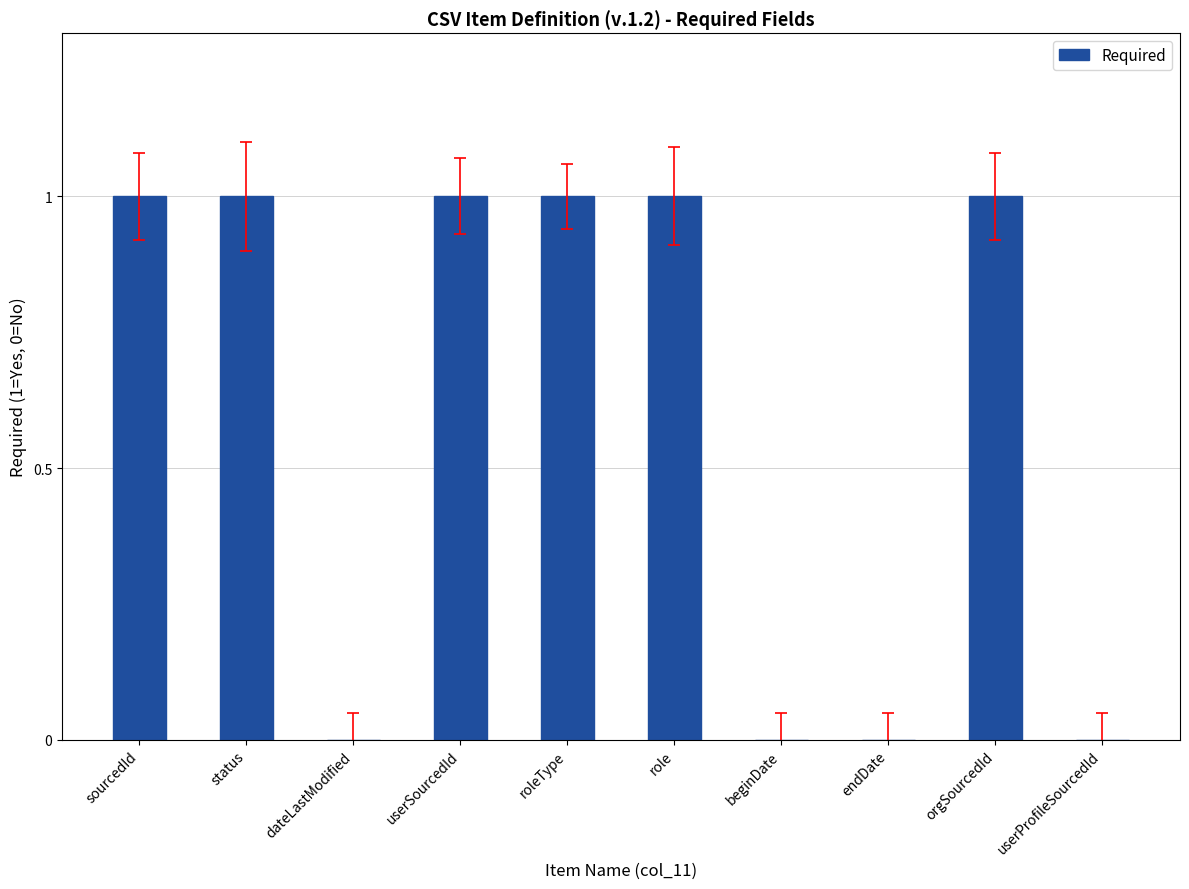

True or false: the data shows 1 at userSourcedId.

True